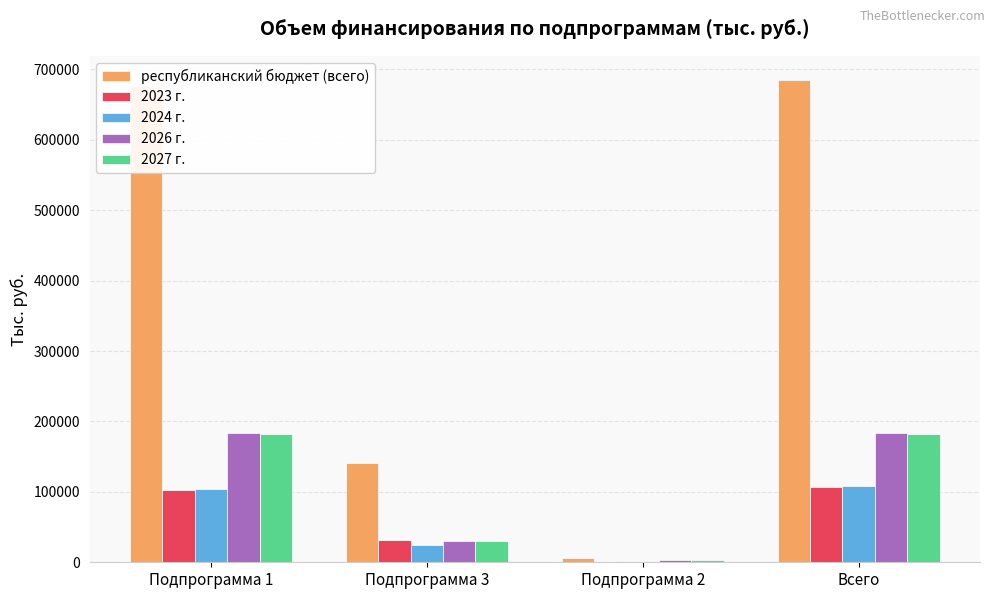

Is the value of республиканский бюджет (всего) at Всего greater than the value of 2024 г. at Подпрограмма 3?

Yes